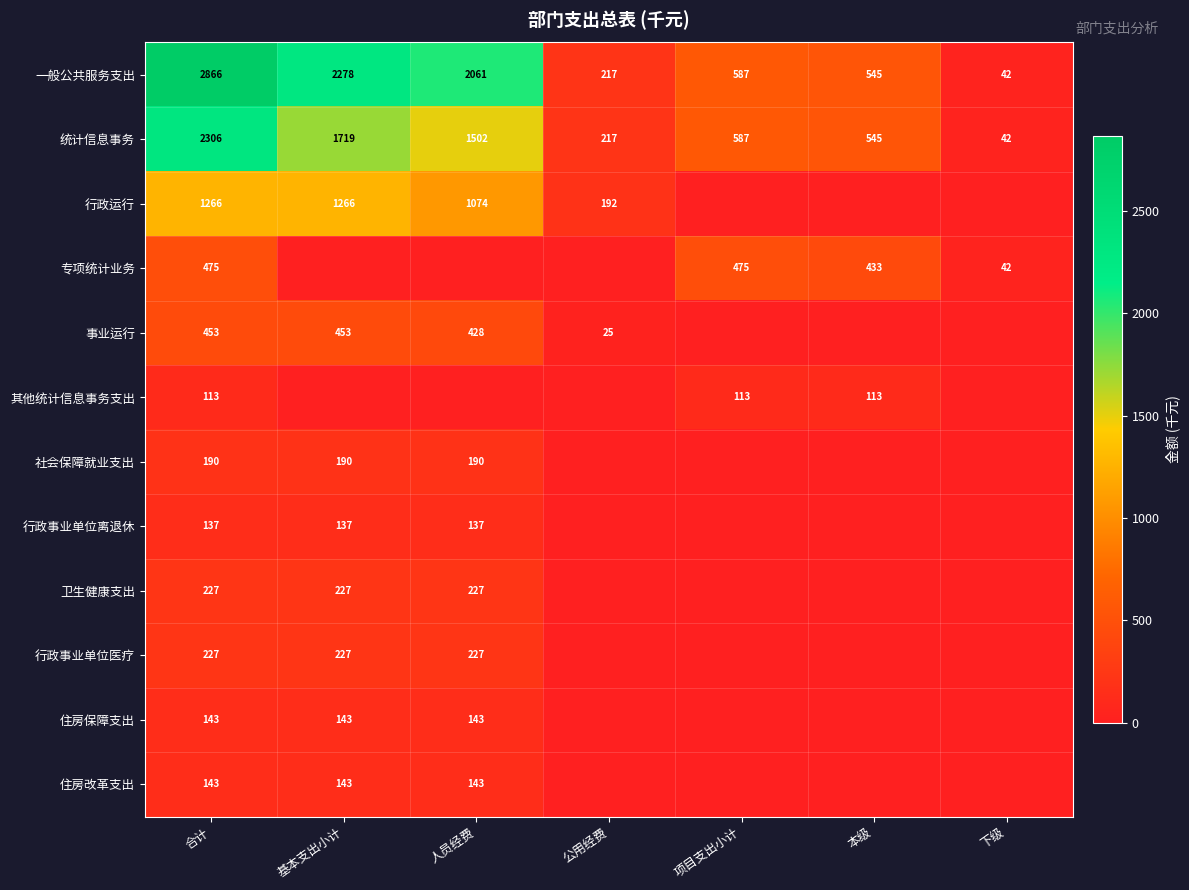

Is it true that 卫生健康支出 equals 388.6 at 人员经费?

False